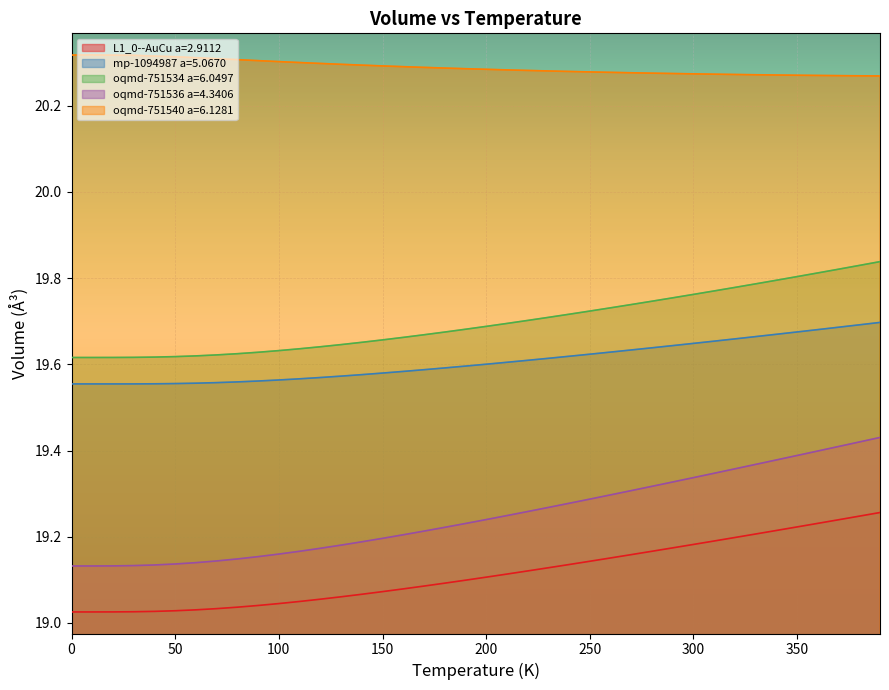

Which has a higher value, 10.0 or 240.0?

240.0